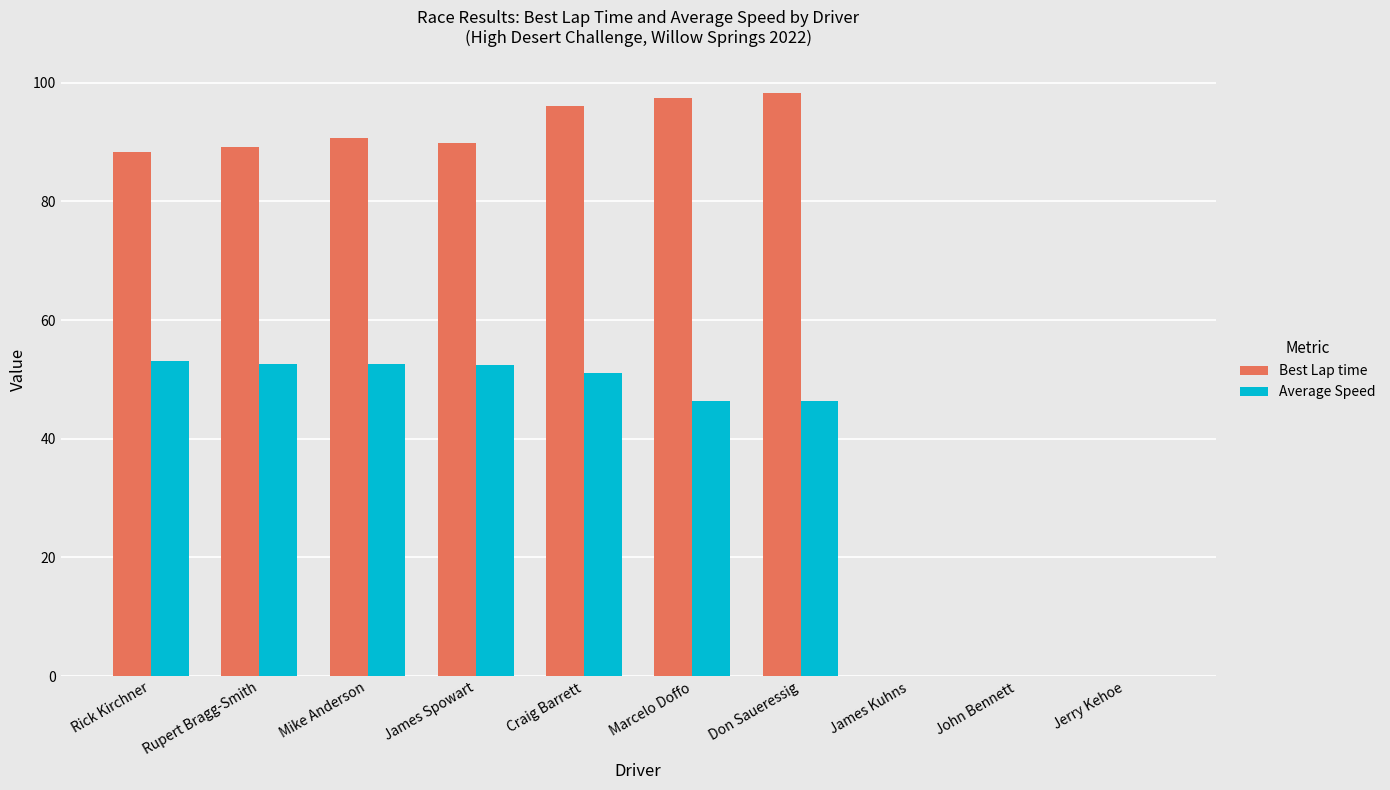

The value of Average Speed at Rupert Bragg-Smith is 52.6. True or false?

True